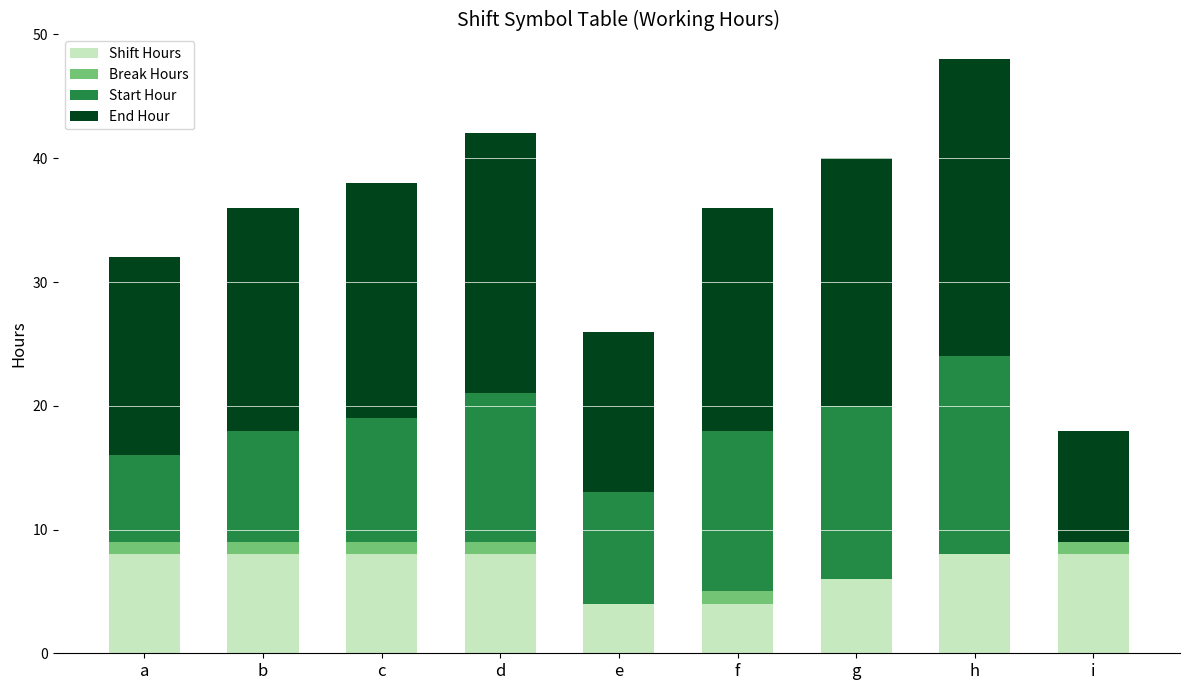

What is the total value across all series at i?

18.0